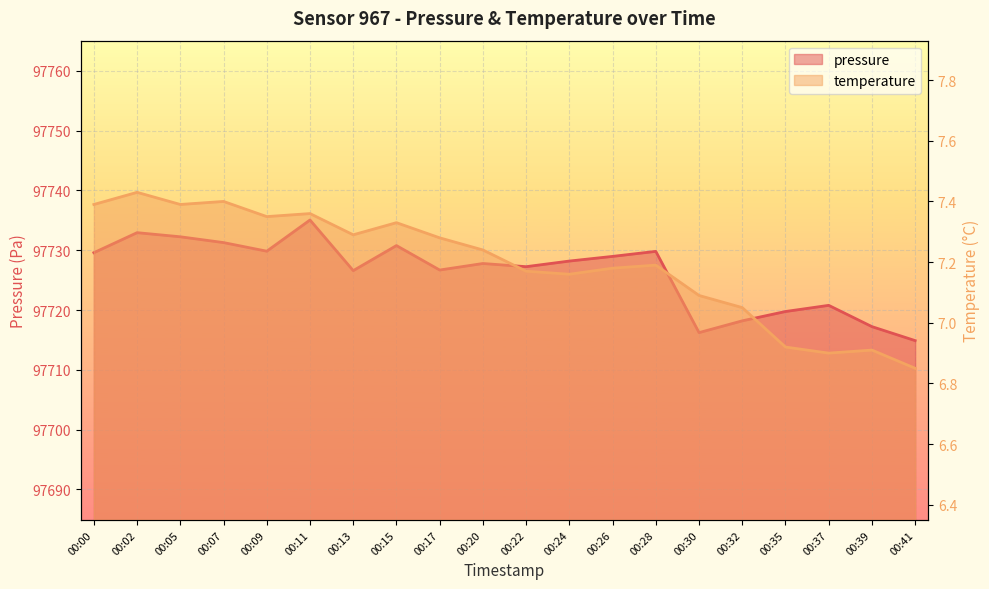

Does the chart display data point markers on the line(s)?

No